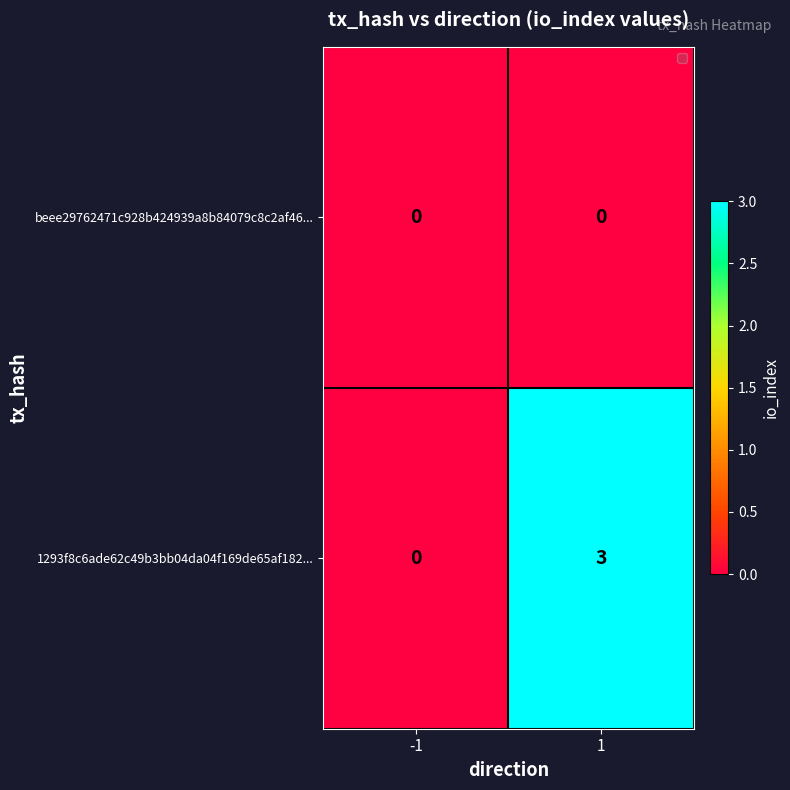

True or false: beee29762471c928b424939a8b84079c8c2af46... has a value of 0 at 1.

True